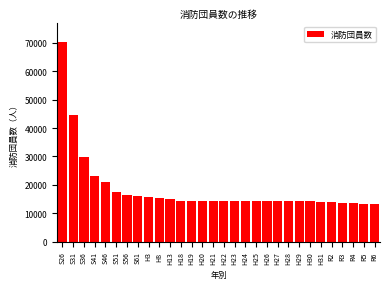

What is the average value?

18410